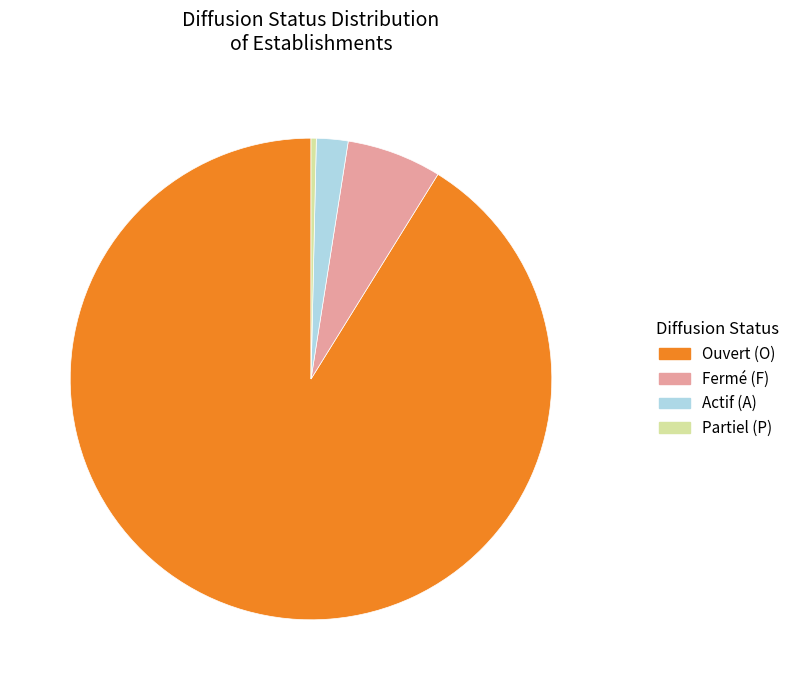

How many slices are in this pie chart?

4